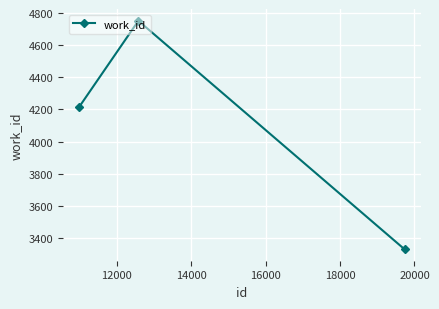

Count the number of data series in this chart.

1